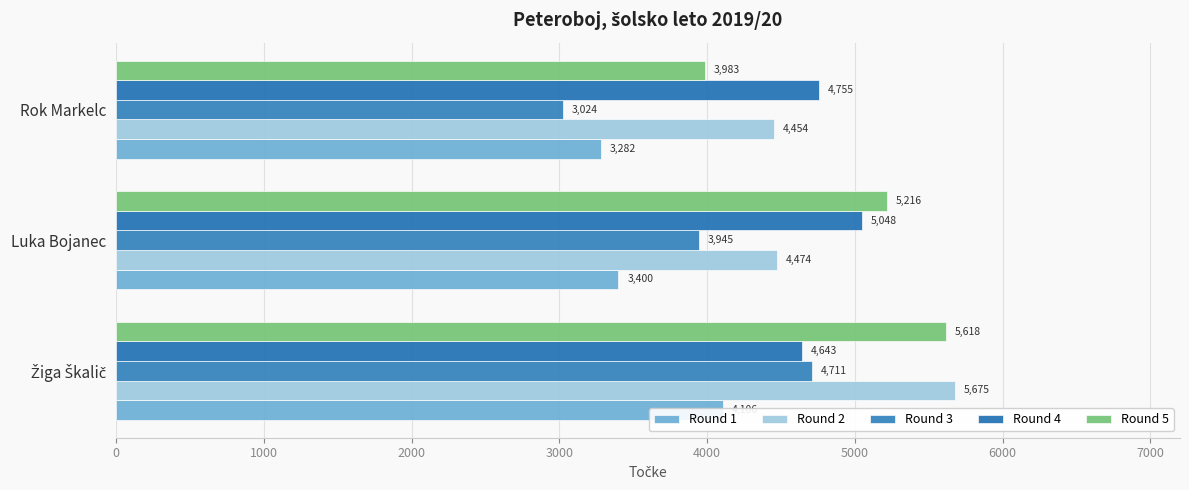

Which series has the widest spread of values?

Round 3